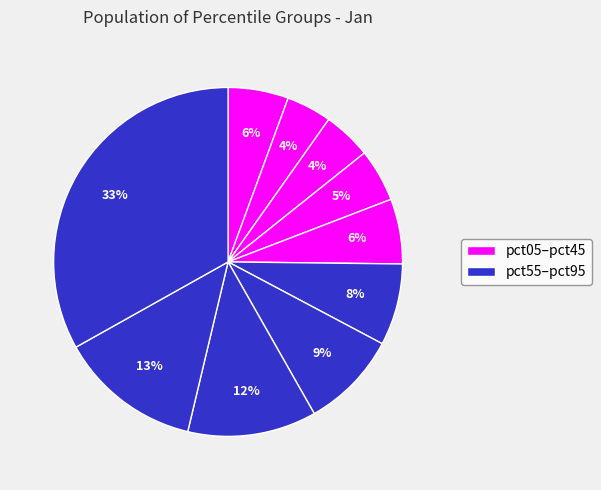

How many segments does this pie chart have?

10